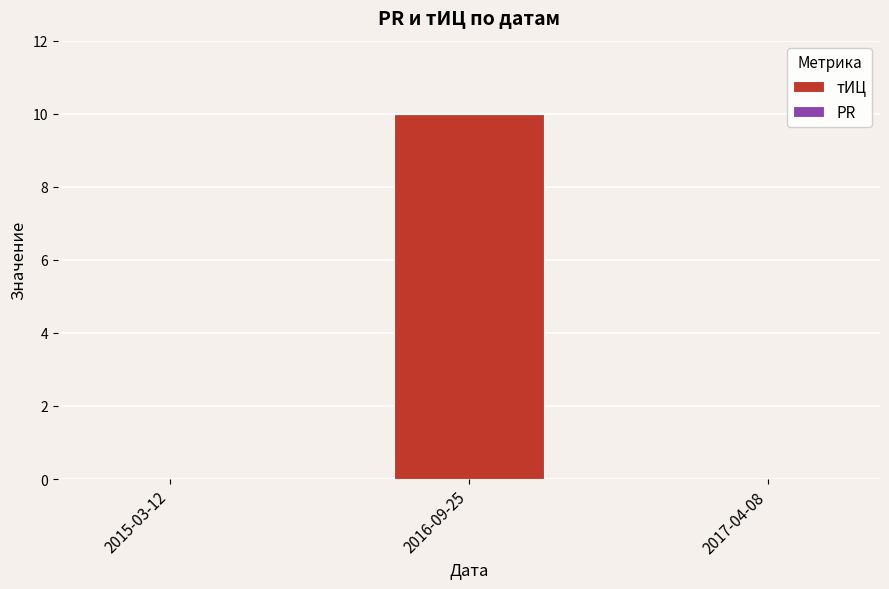

What is the maximum value shown in the chart?

10